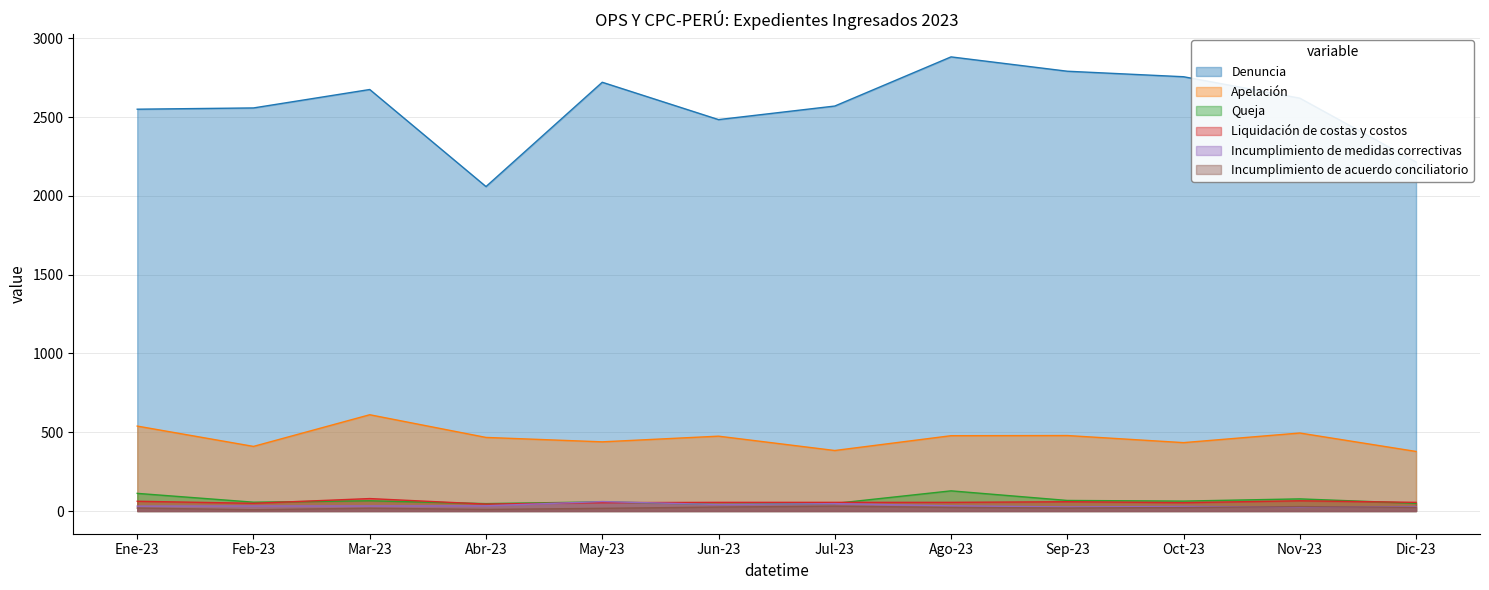

Rank the categories by Denuncia value from lowest to highest.

Abr-23, Dic-23, Jun-23, Ene-23, Feb-23, Jul-23, Nov-23, Mar-23, May-23, Oct-23, Sep-23, Ago-23